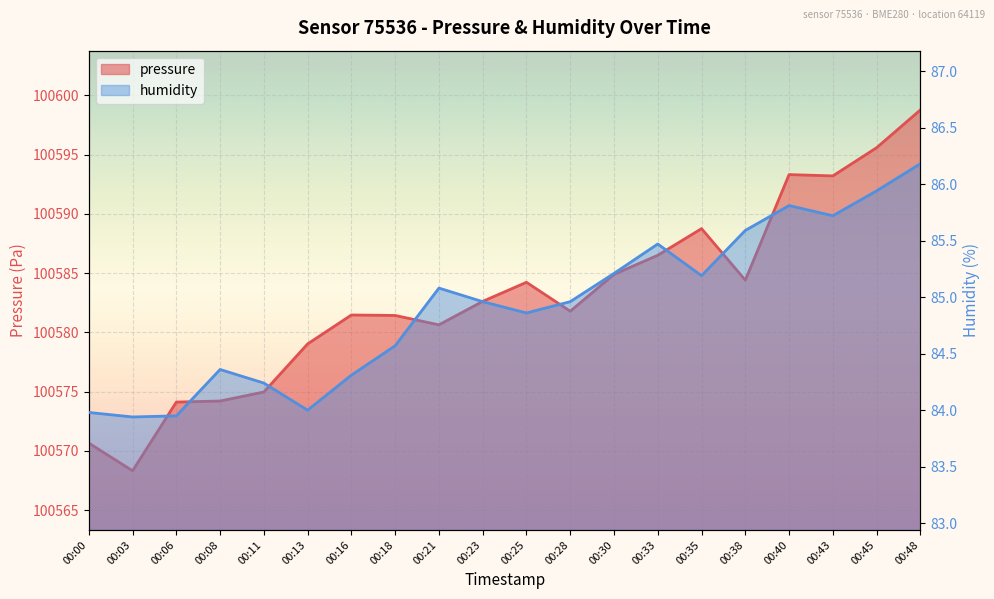

Which series changed the most between 00:00 and 00:38?

pressure